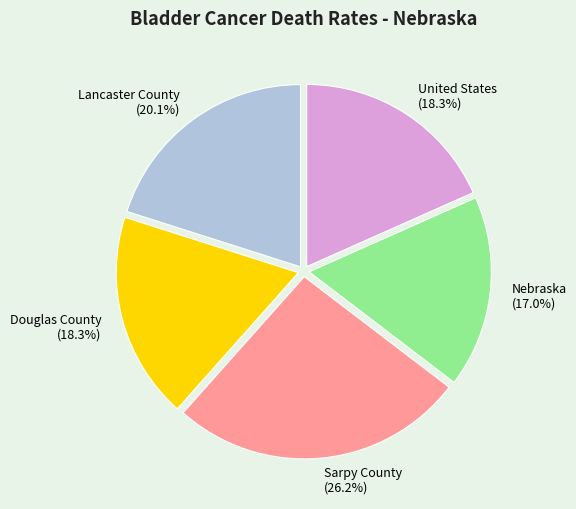

Is it true that United States is 26% of the pie?

False